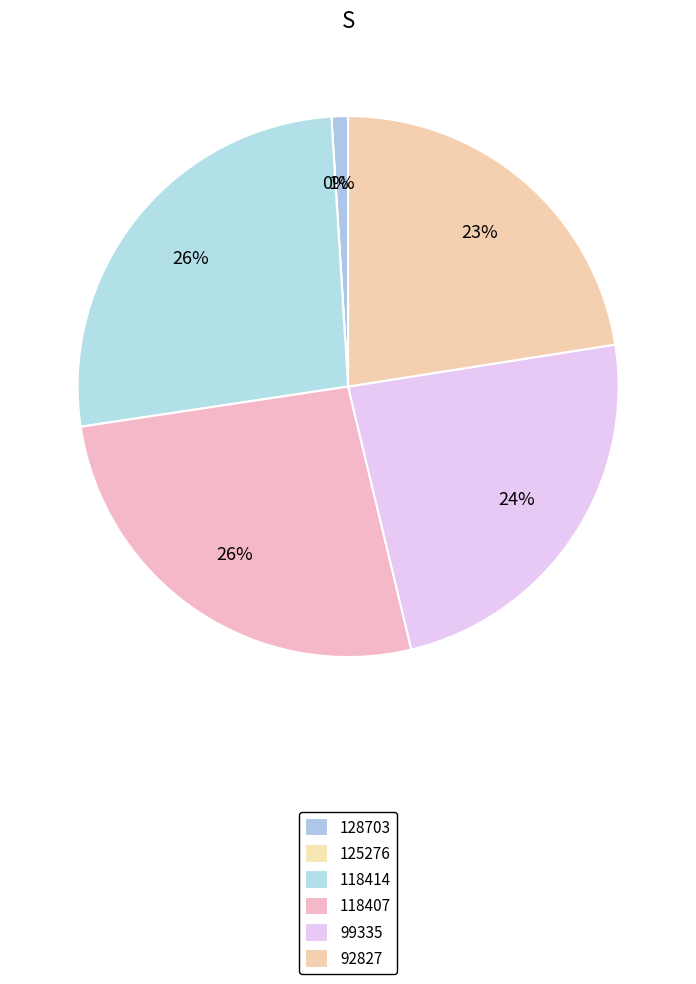

Which slice is the largest?

118414